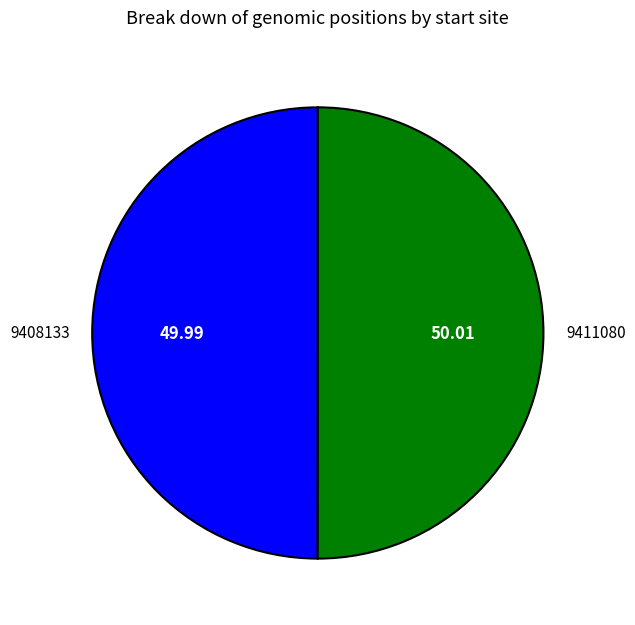

Combined, do 9408133 and 9411080 account for over 50%?

Yes